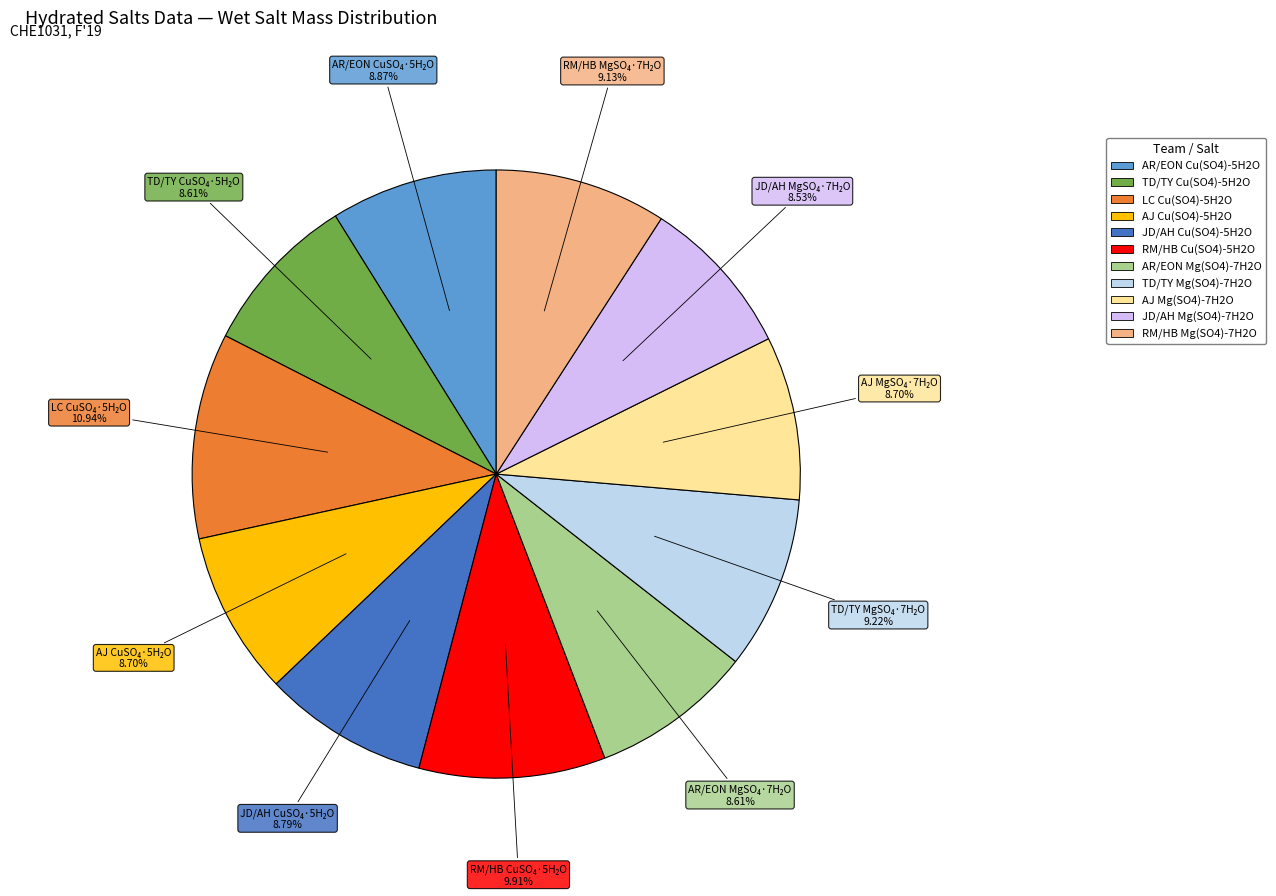

Is AJ Cu(SO4)-5H2O the majority of the pie?

No